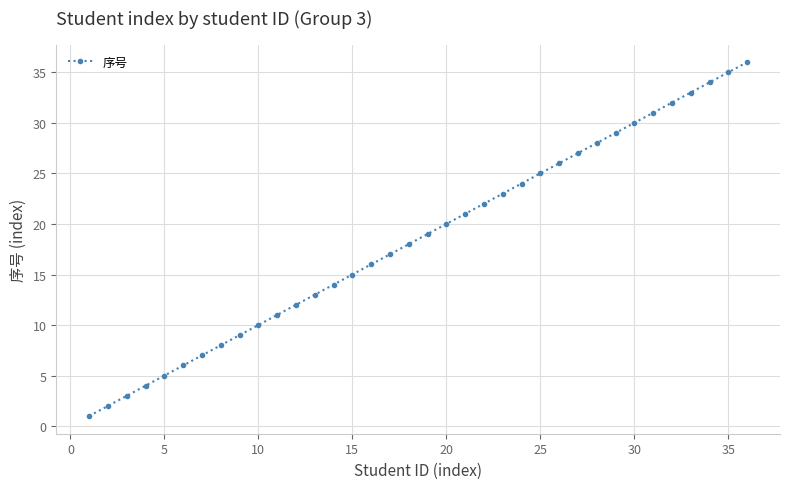

What is the difference between the maximum and second lowest values?

34